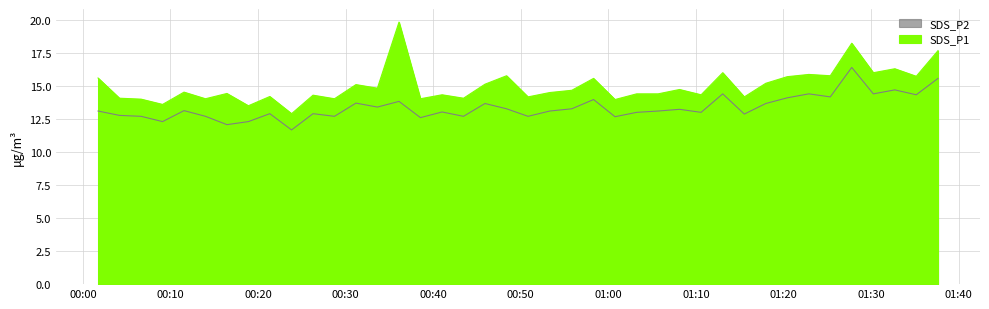

True or false: SDS_P1 has a value of 15.6 at 2023/10/26 00:58:19.

True